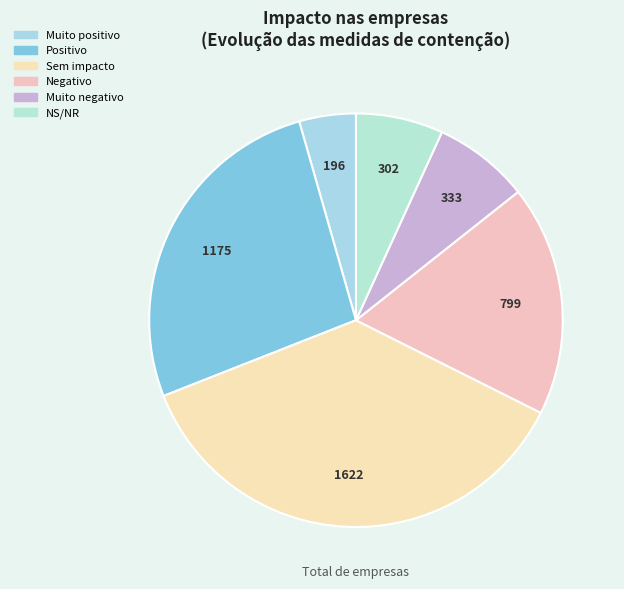

How many slices are in this pie chart?

6